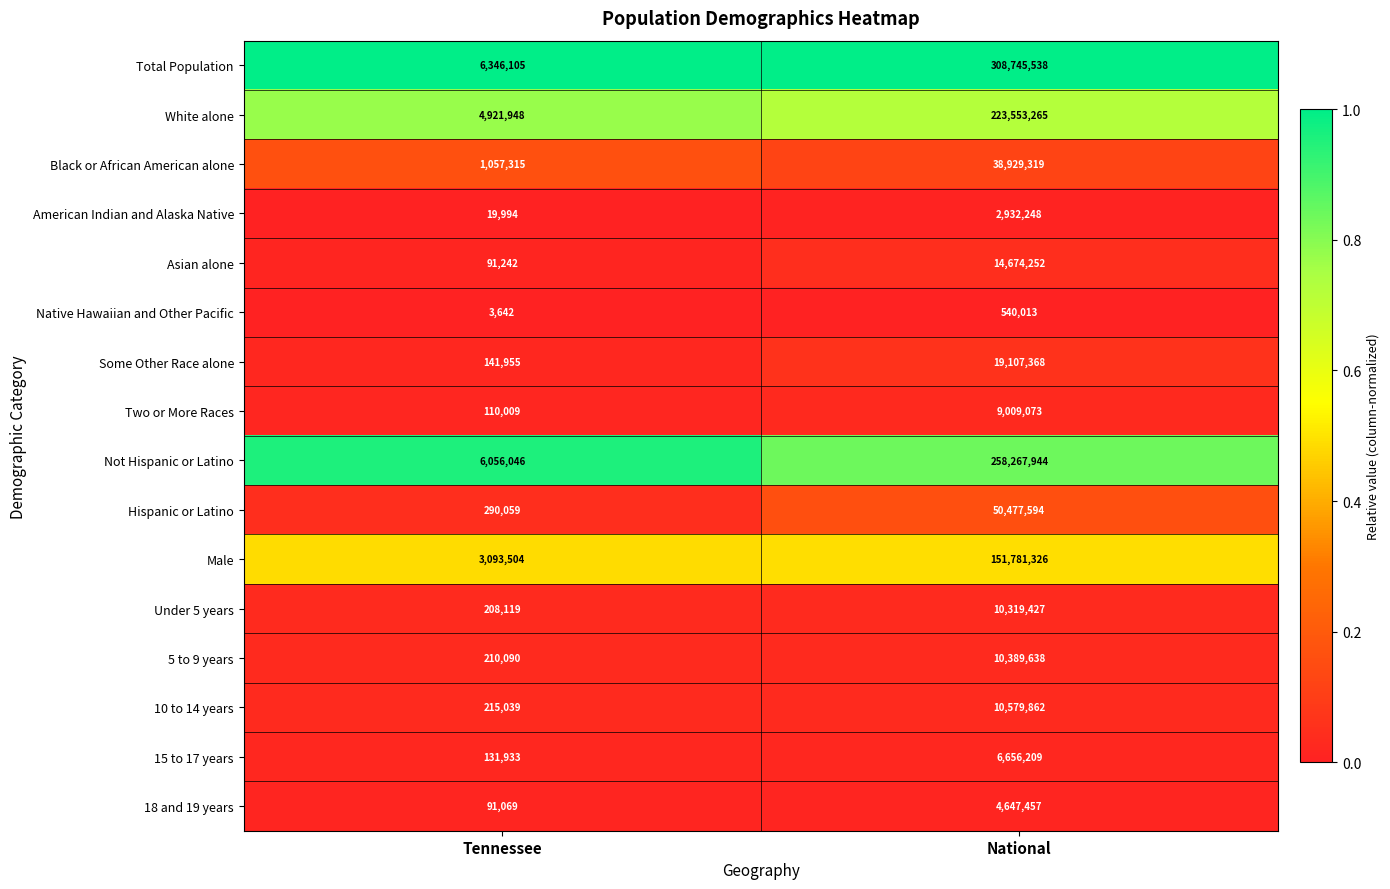

Which series changed the most between Tennessee and National?

Total Population